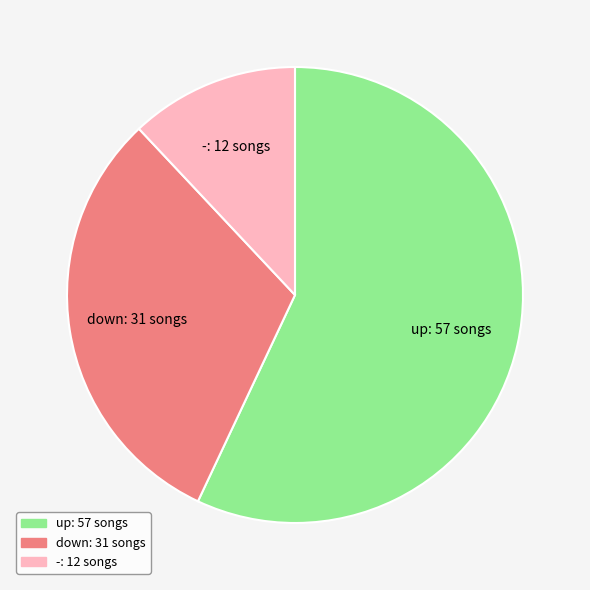

What is the largest slice in the pie chart?

up